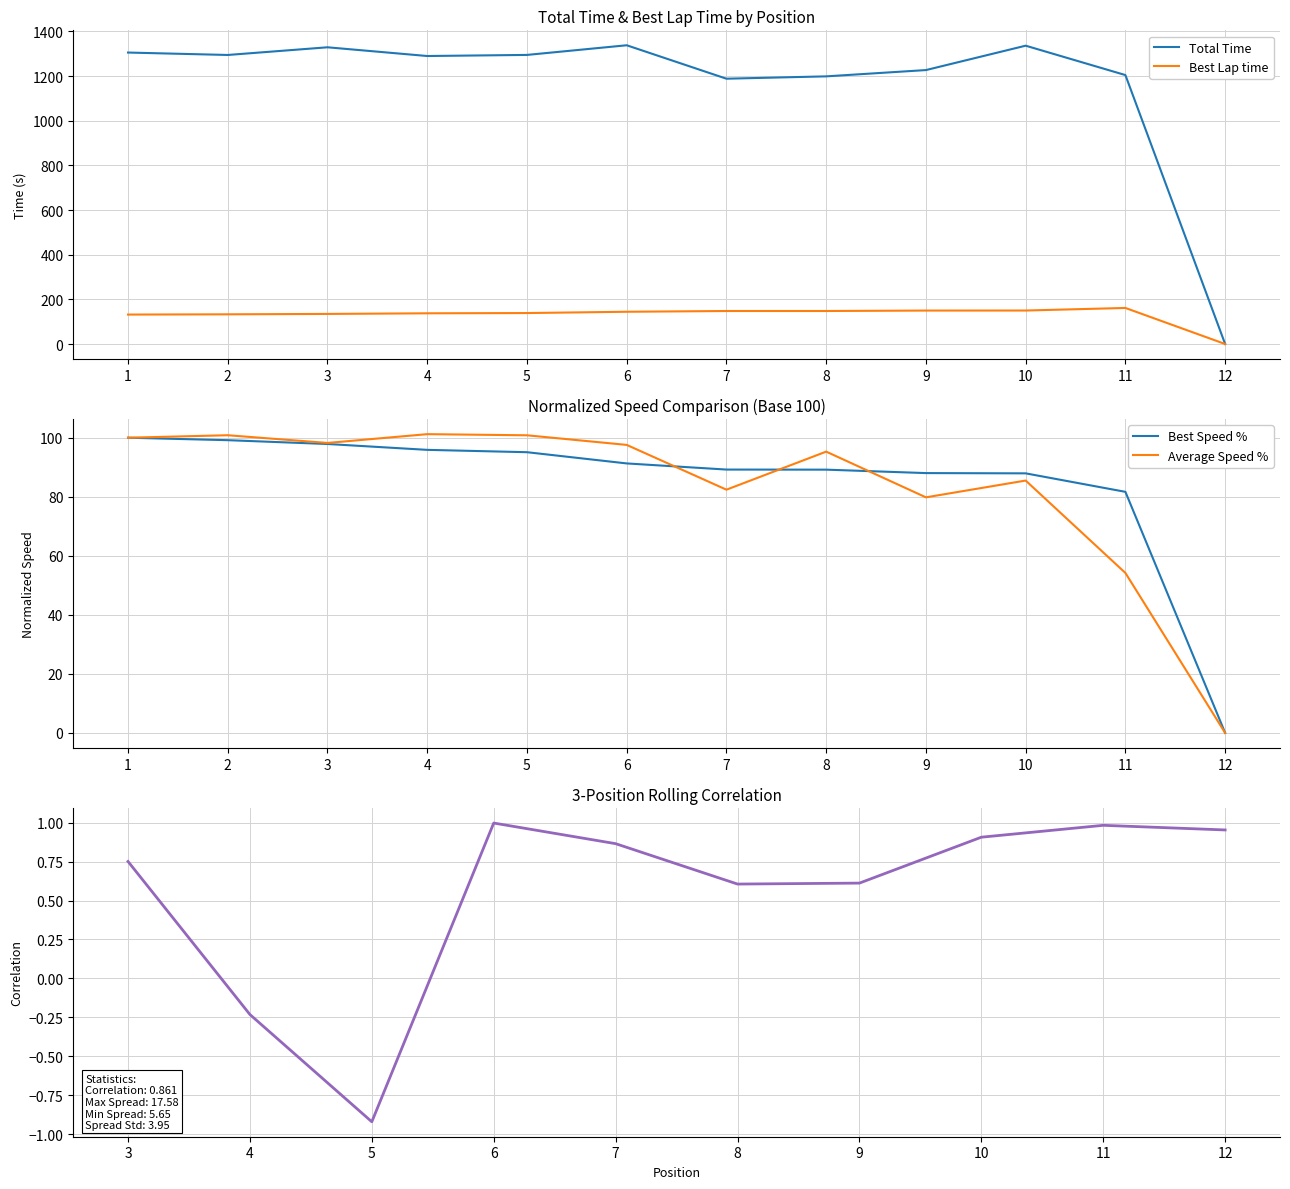

At which category does Best Lap time reach its first local peak?

11